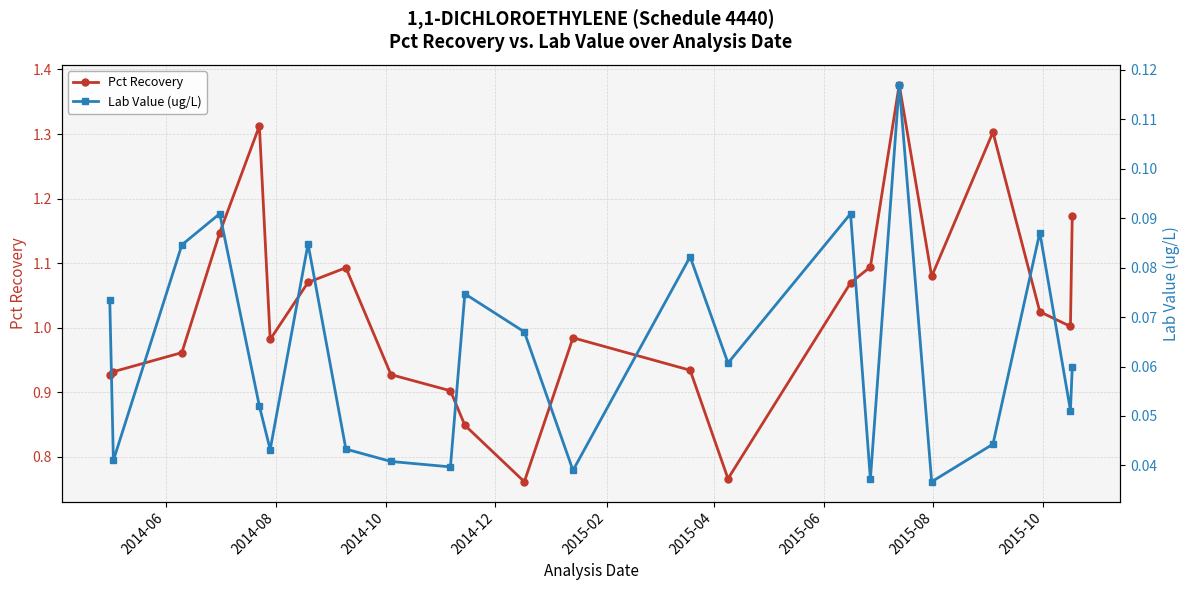

In Pct Recovery, how many points are higher than both neighbors (excluding endpoints)?

5